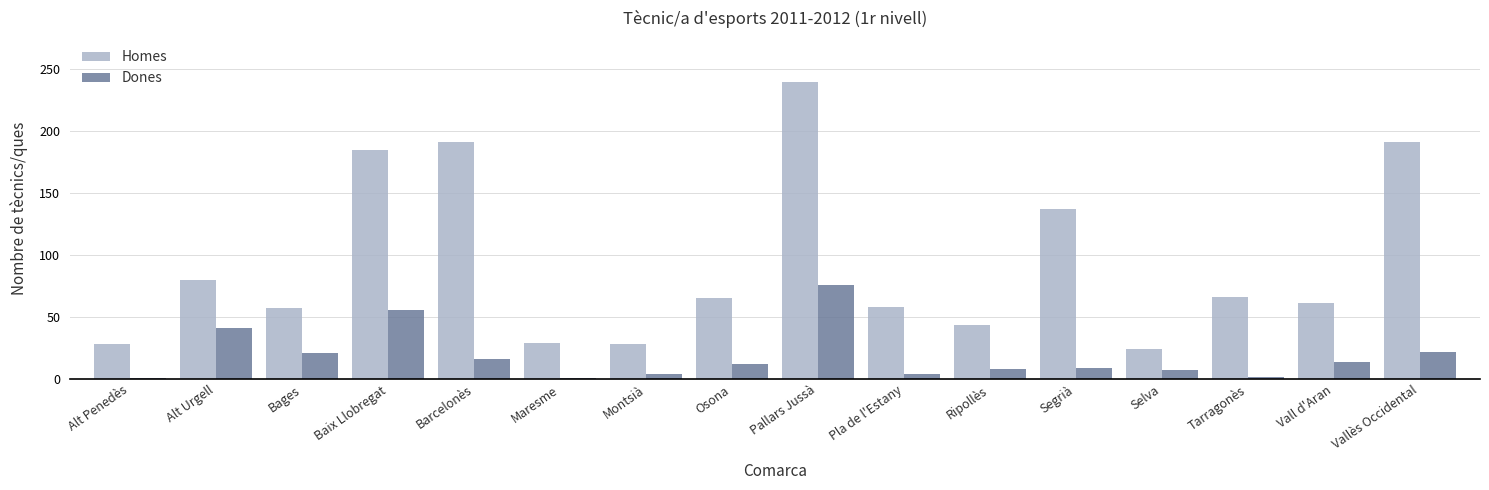

How many bars are there in each group?

2